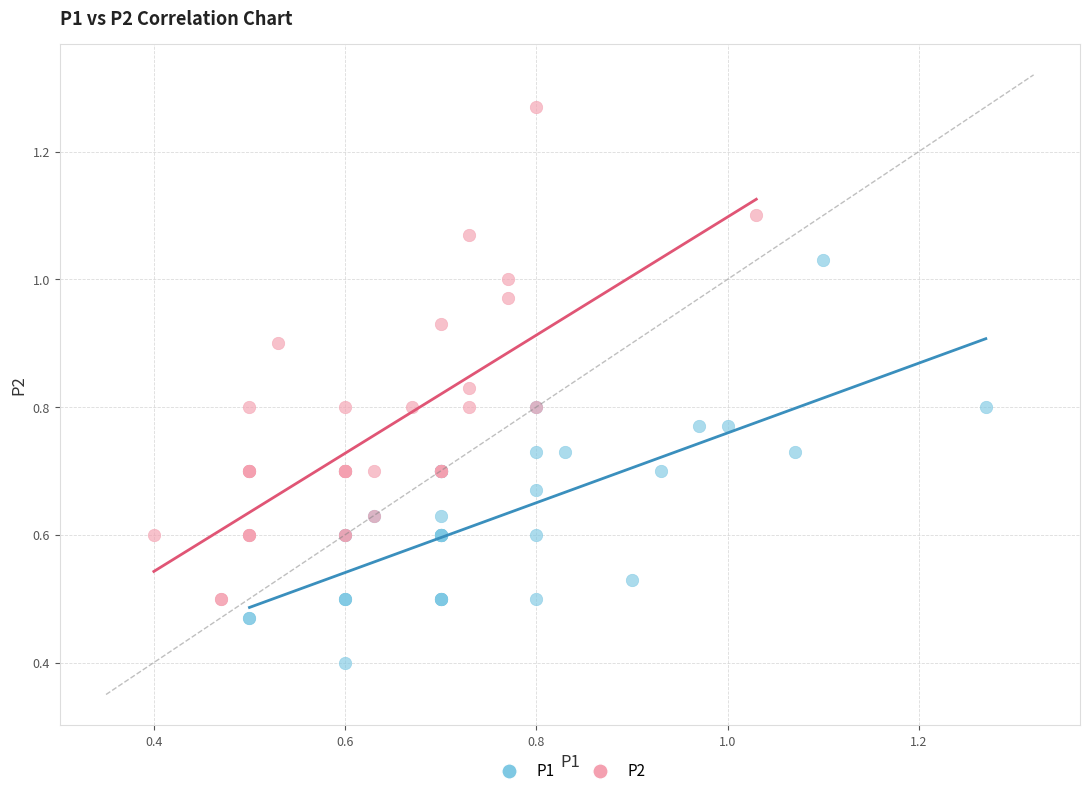

Which series has the widest spread of Y values?

P2